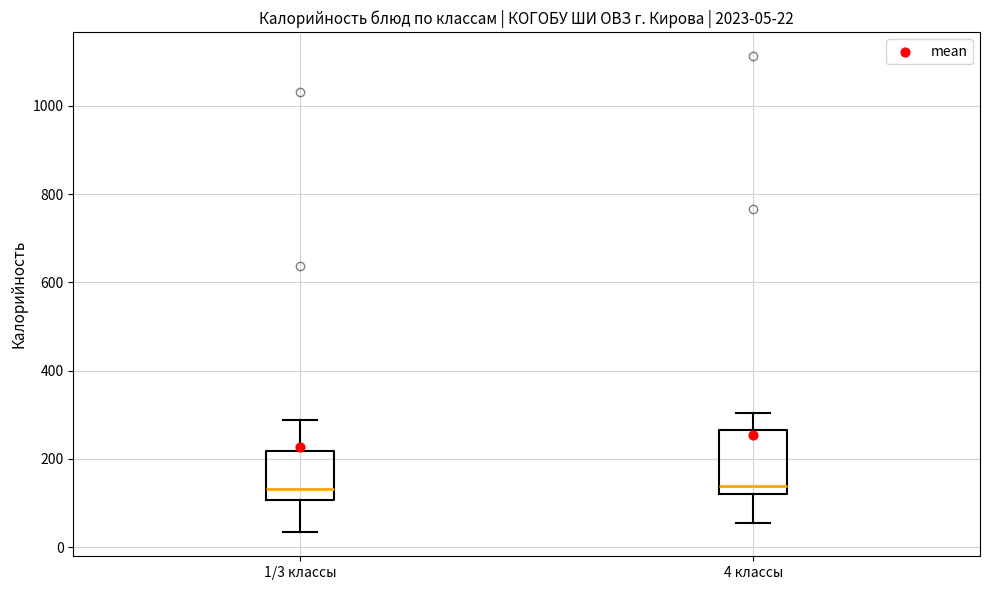

Which box is the tallest, from its lower edge to its upper edge?

4 классы